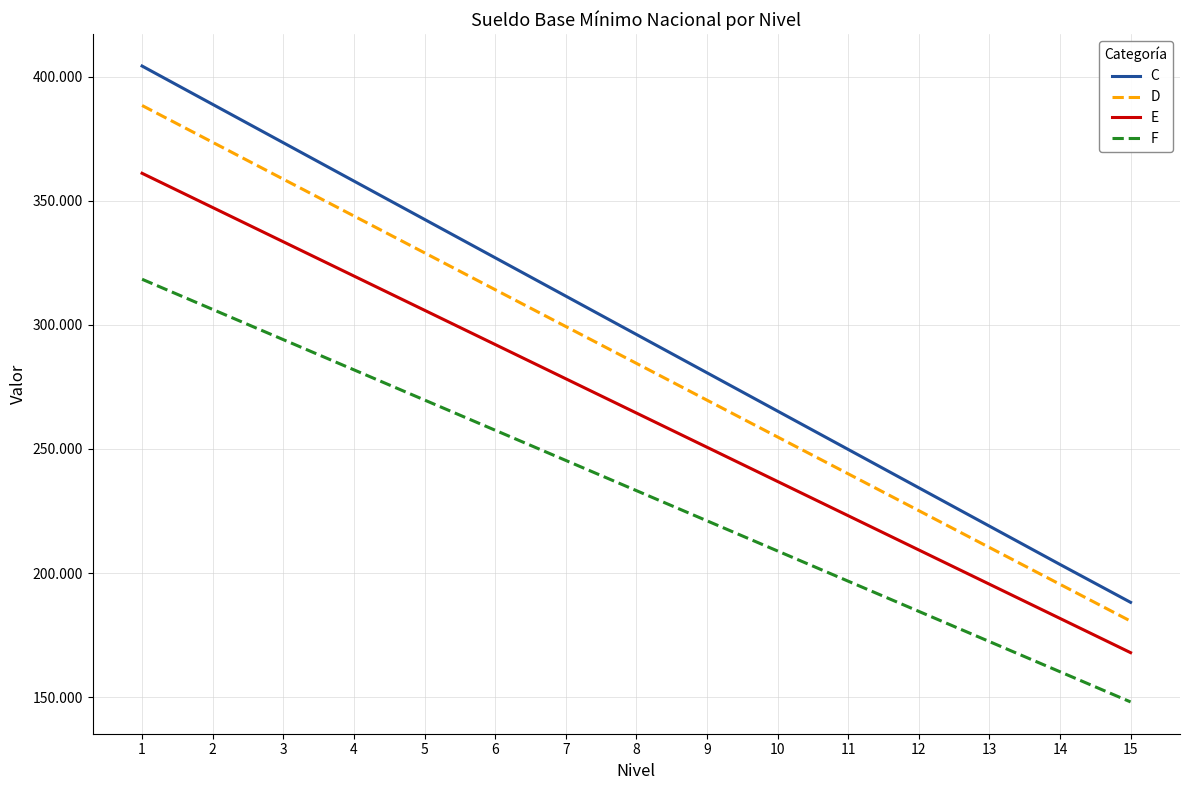

Which category has the highest value in the E series?

1